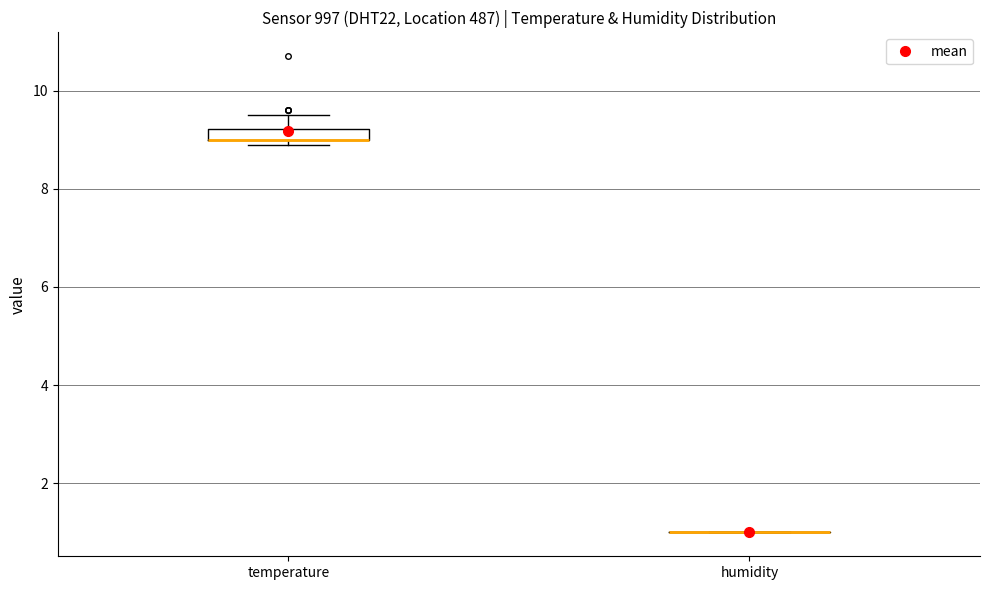

Comparing the boxes themselves (not the whiskers), which one is the tallest?

temperature